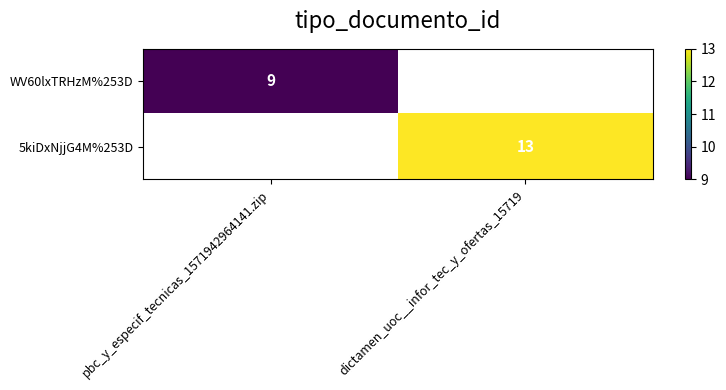

True or false: 5kiDxNjjG4M%253D has a value of 13 at dictamen_uoc__infor_tec_y_ofertas_15719.

True